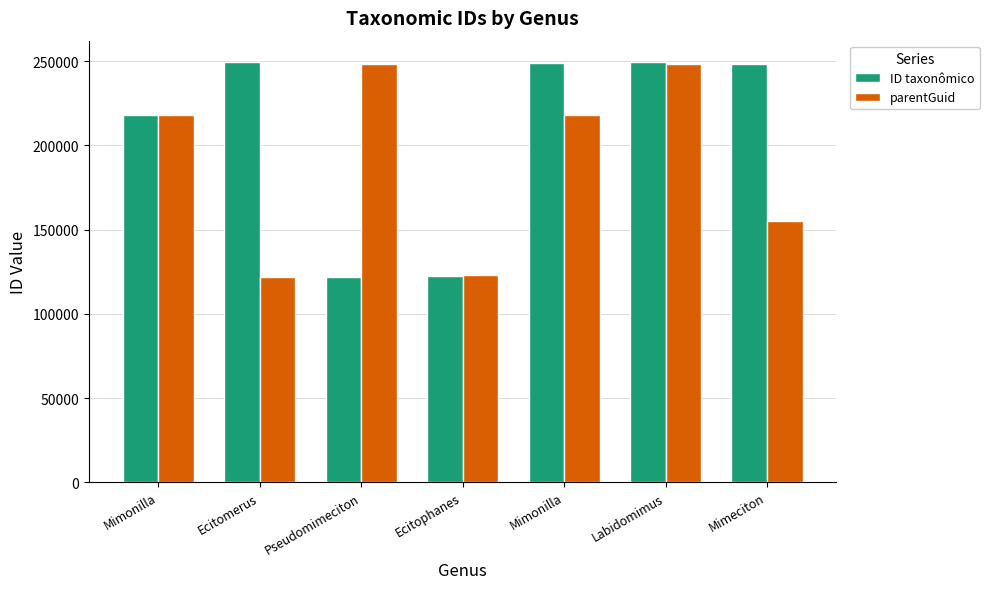

What is the label of the 4th bar from the right?

Ecitophanes